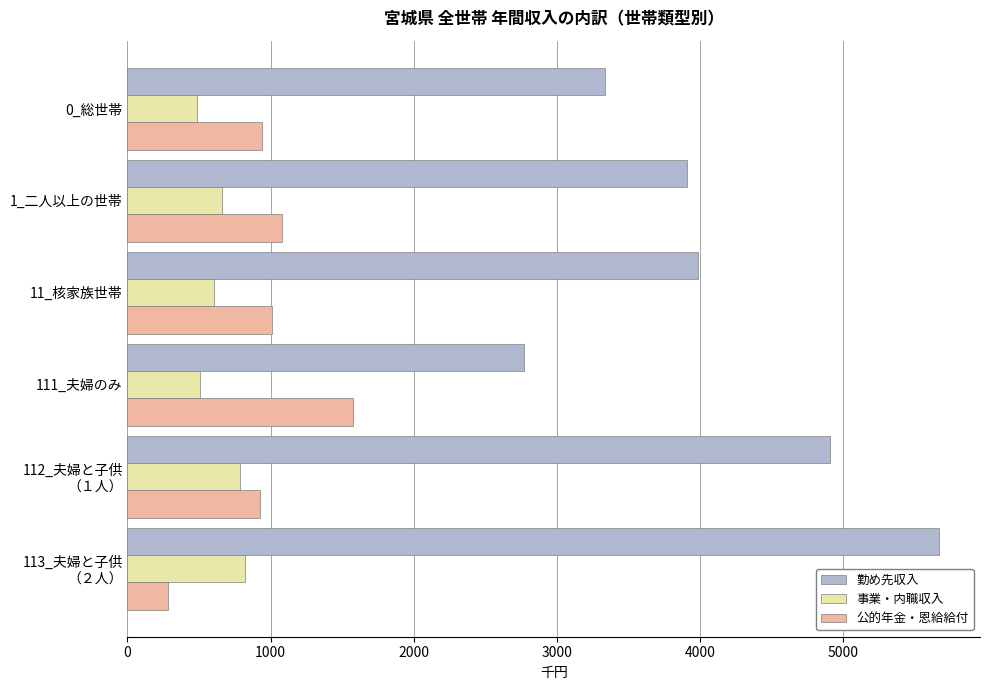

Rank the series by their maximum value, from lowest to highest.

事業・内職収入, 公的年金・恩給給付, 勤め先収入